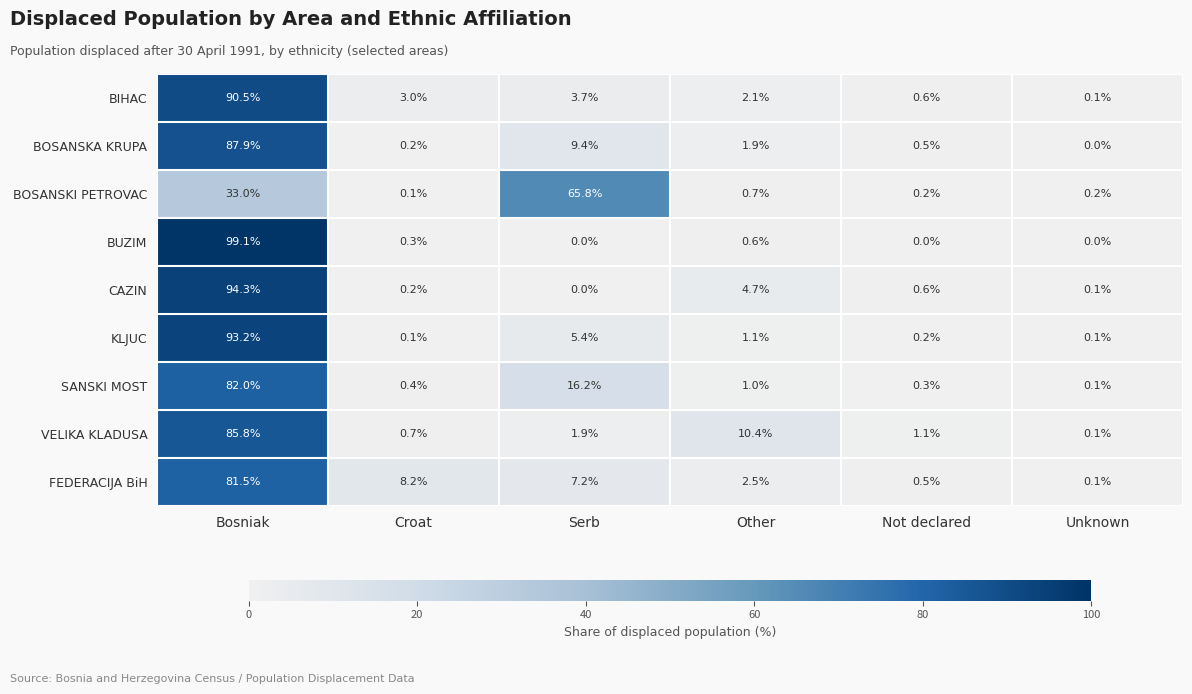

The BIHAC series shows 3.0 at Croat. True or false?

True